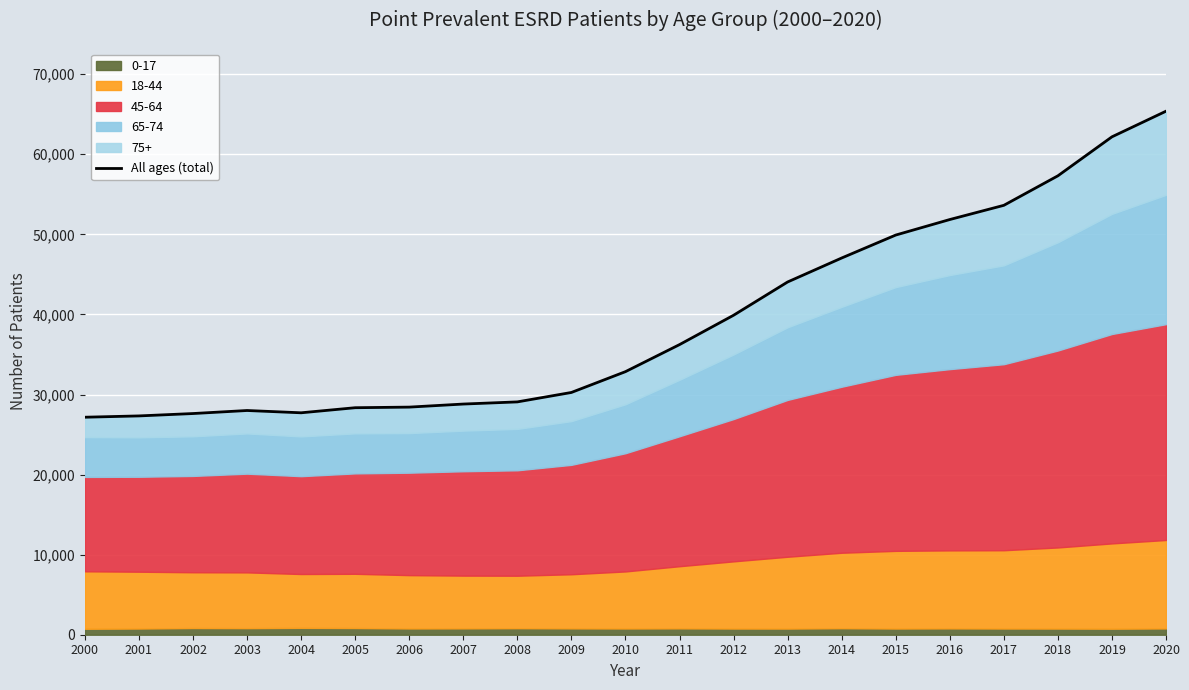

What is the difference between the maximum and second lowest values?

38055